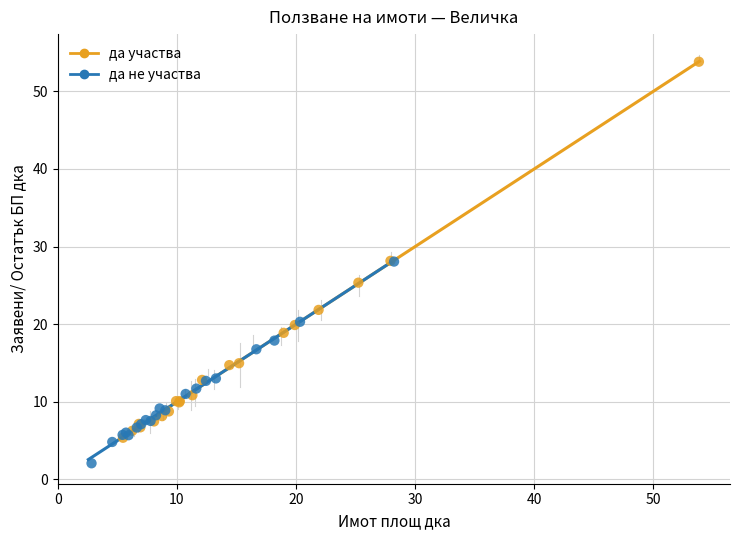

Which series contains the highest Y value?

да участва